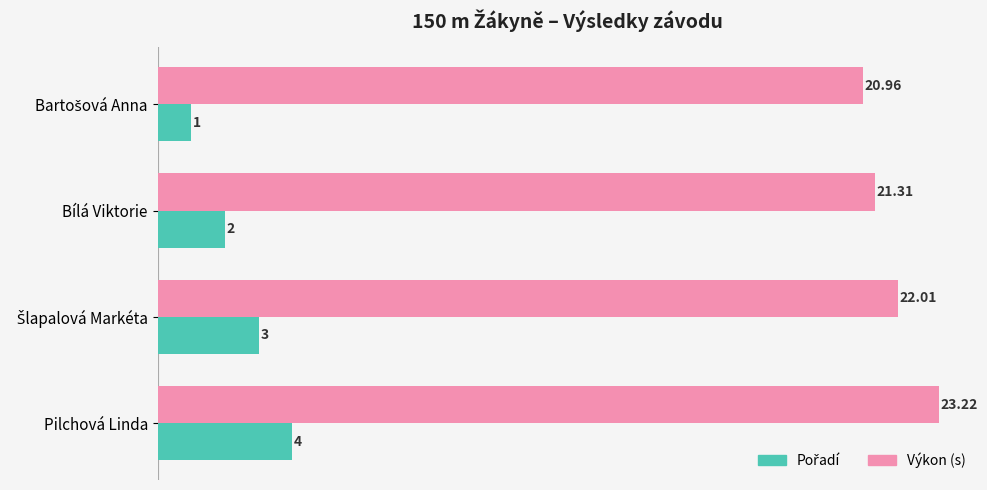

At which category is the sum across all series the highest?

Pilchová Linda